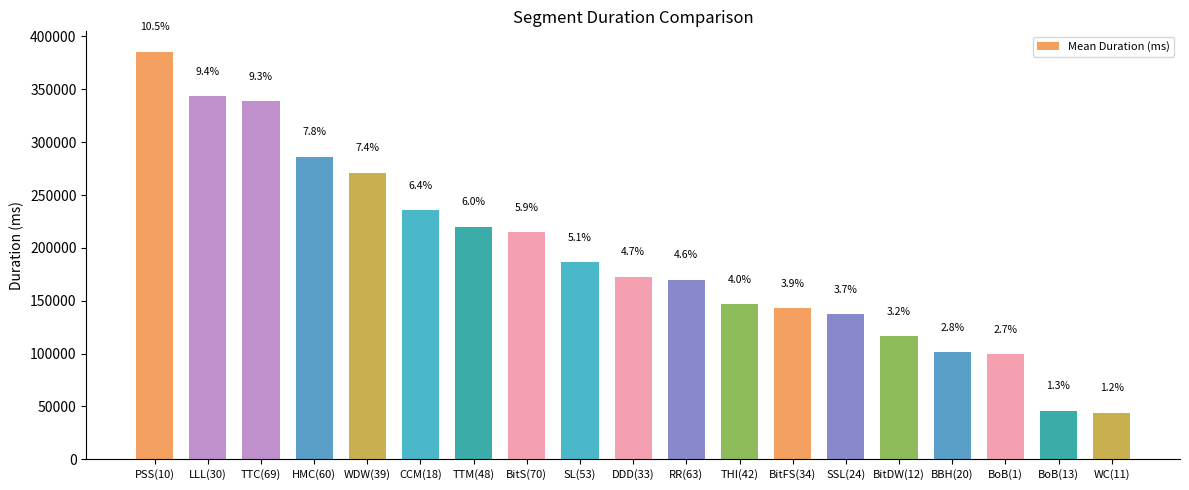

How many bars are there in total?

19